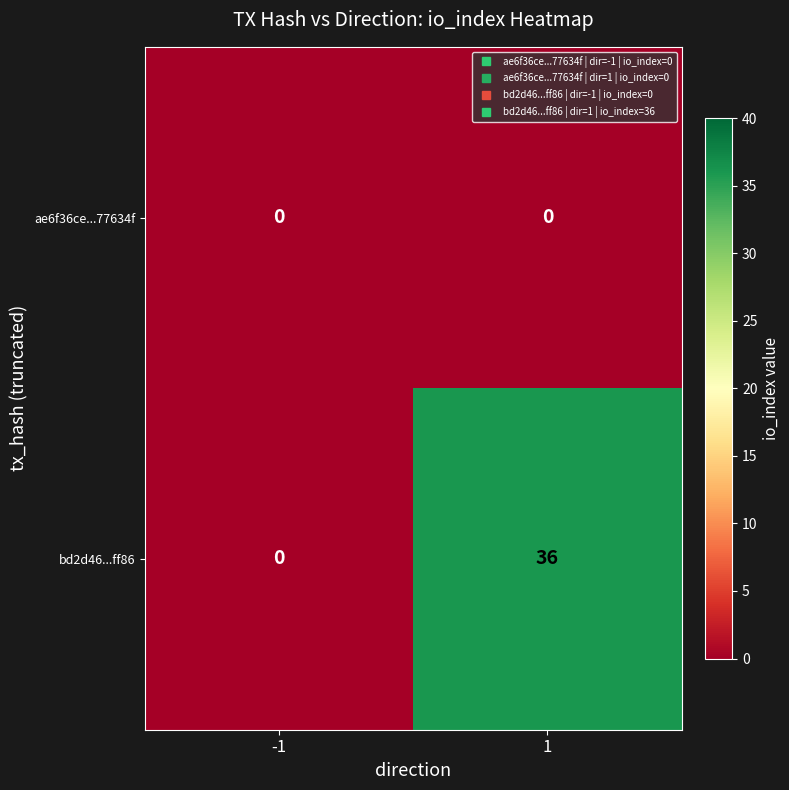

Which series has the widest spread of values?

bd2d46...ff86